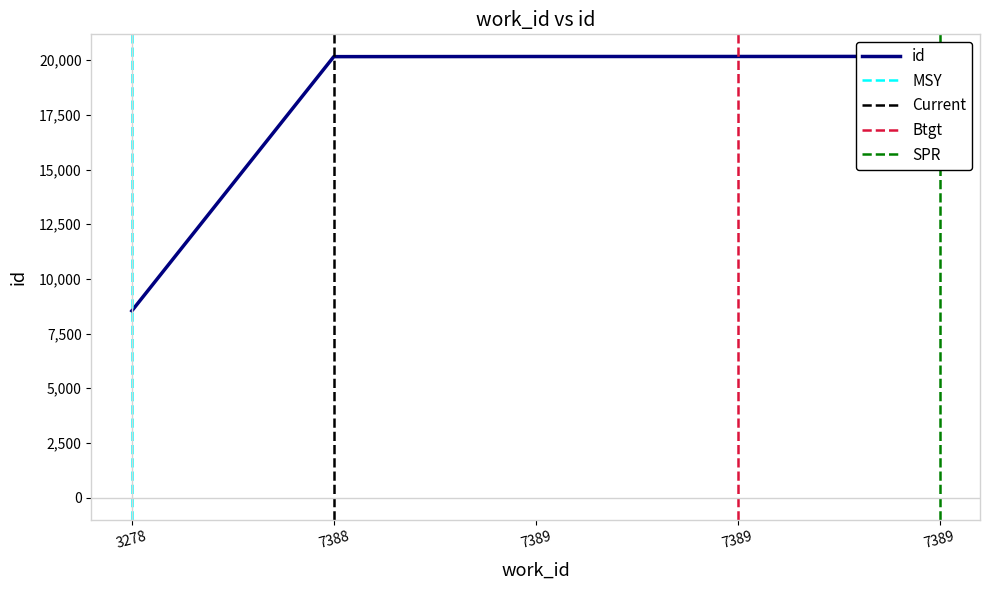

Read the value at 7389, to the nearest 100.

20200